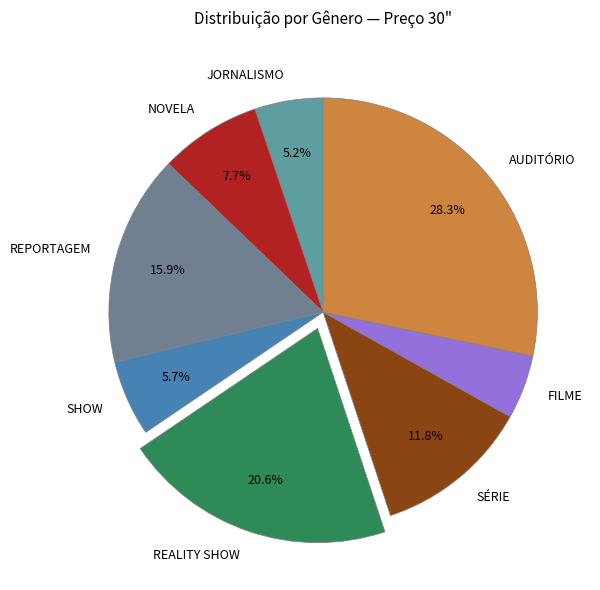

To the nearest percent, what is the combined percentage of REPORTAGEM and SHOW?

22%